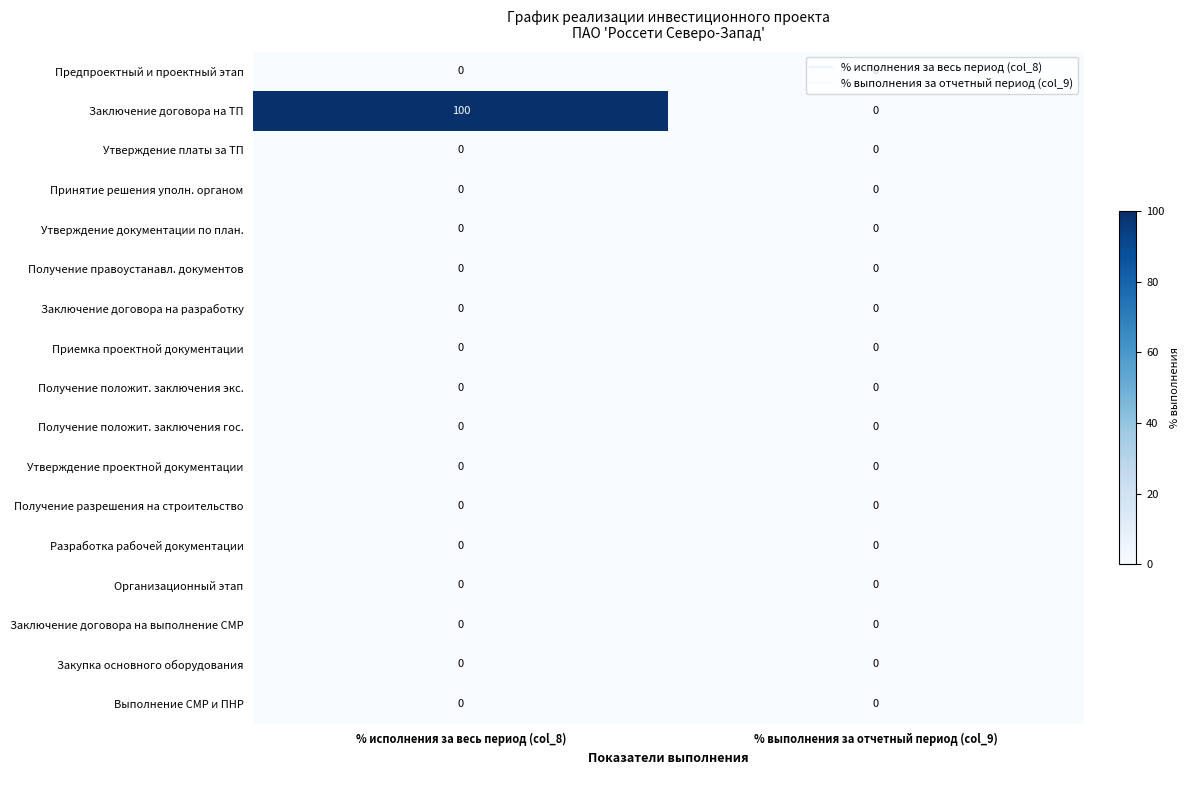

Which series has the largest total across all categories?

Заключение договора на ТП